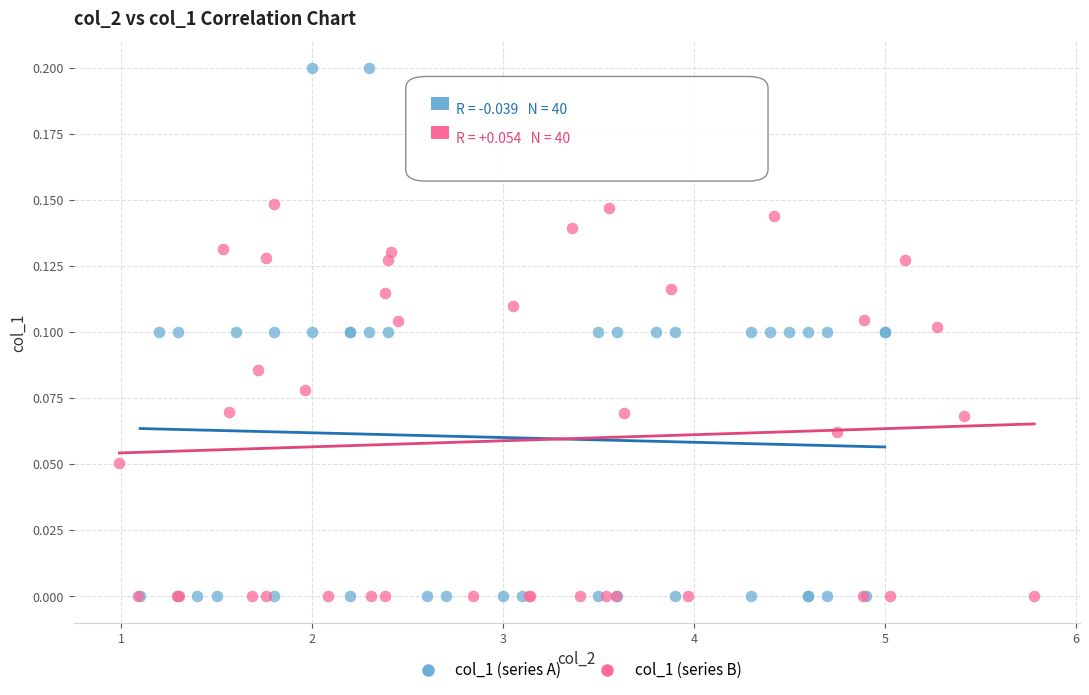

Which series has the largest Y range (max minus min)?

col_1 (series A)